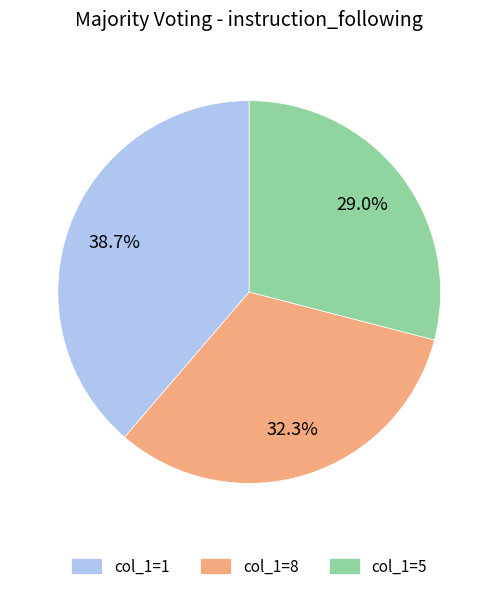

Which slice is the smallest?

col_1=5